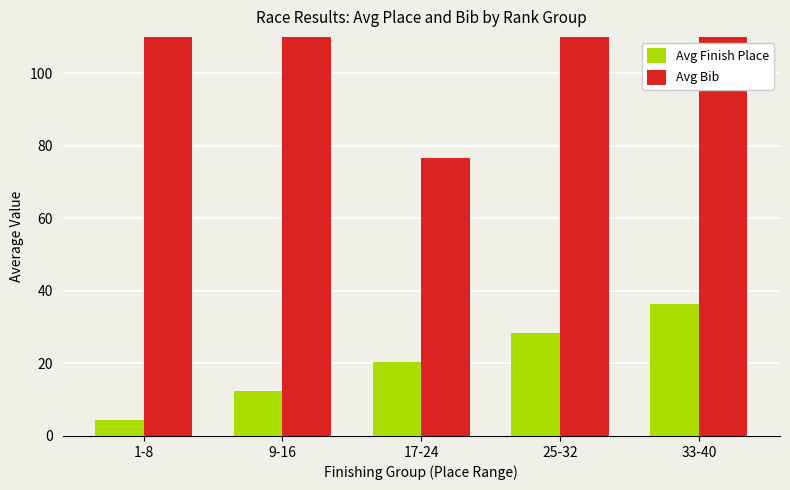

At which label does Avg Bib reach its peak?

25-32